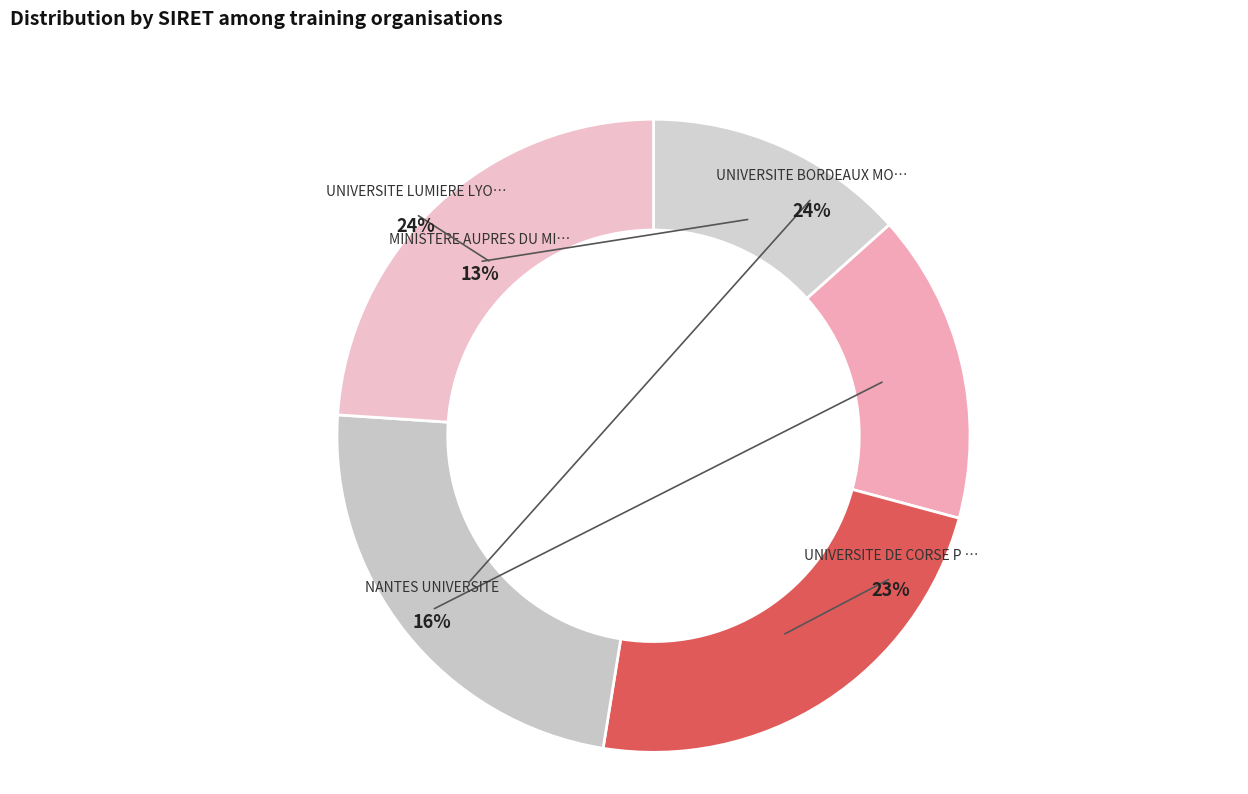

Combined, do MINISTERE AUPRES DU MIN DE L'EDUCATION and UNIVERSITE DE CORSE P PAOLI account for over 50%?

No